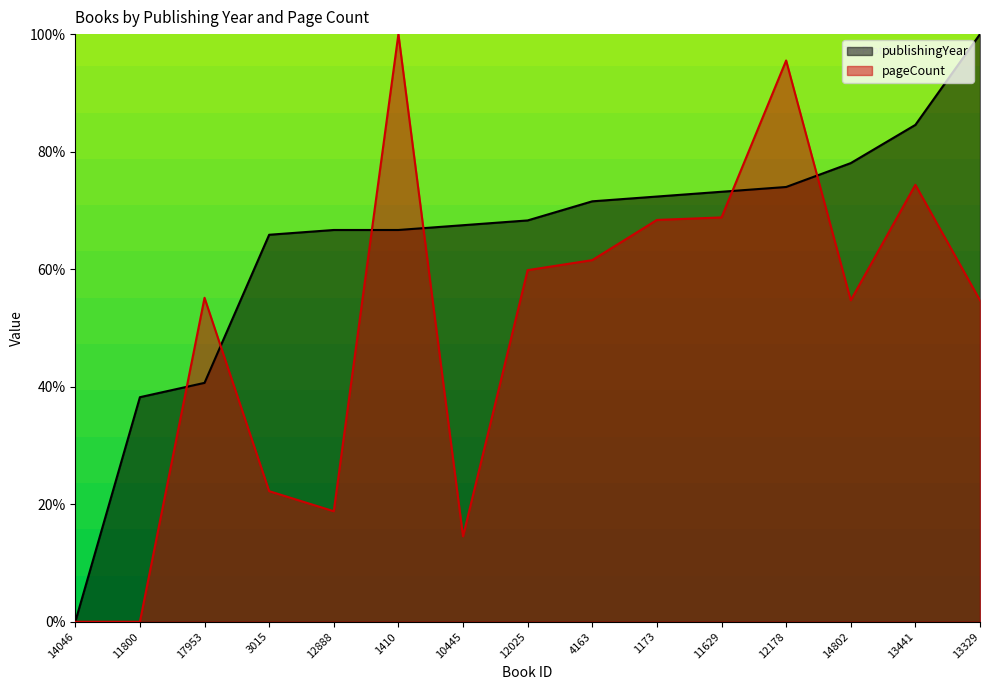

Does the chart display data point markers on the line(s)?

No